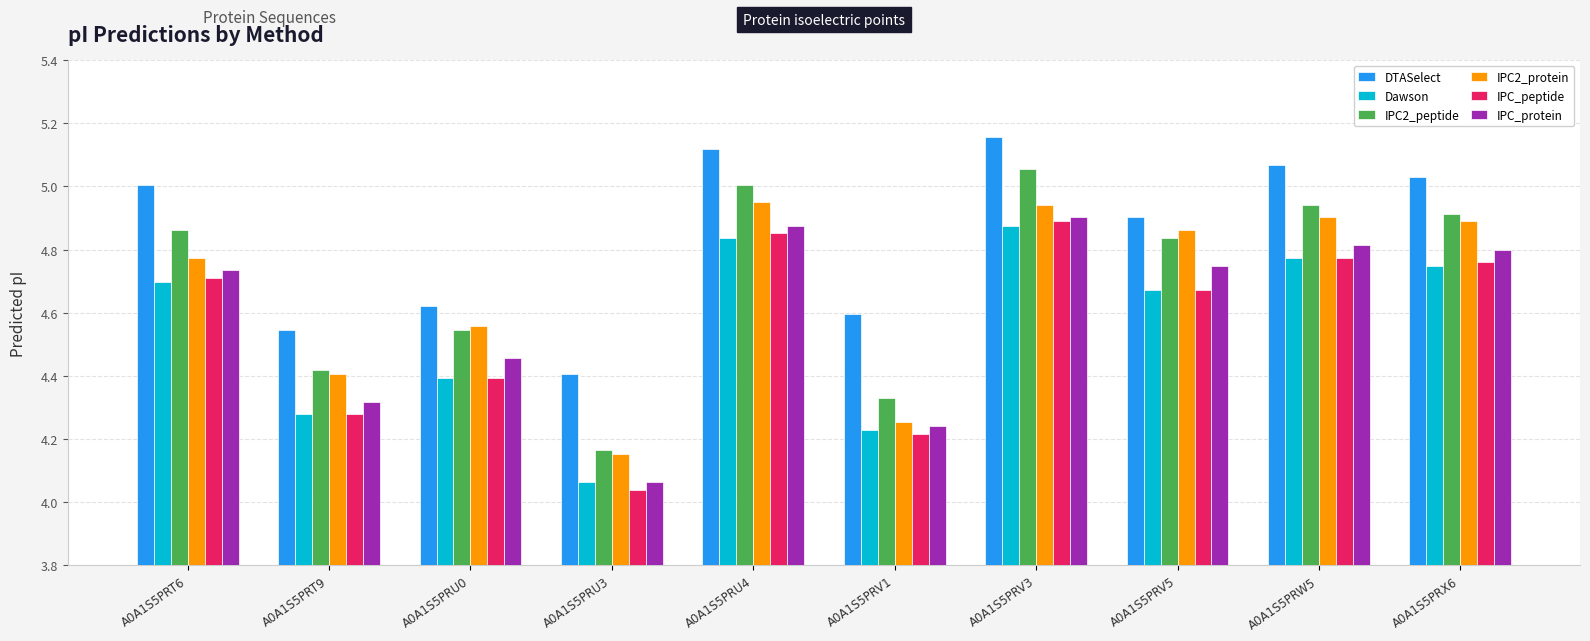

At which label is IPC2_protein closest to 4?

A0A1S5PRU3